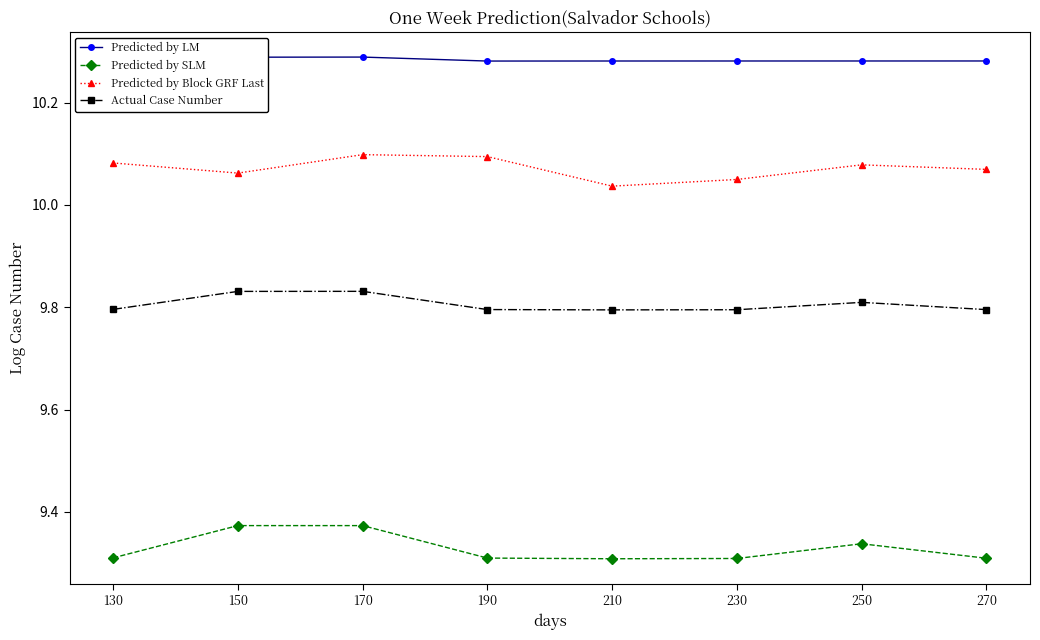

Which series has the largest total across all categories?

Predicted by LM